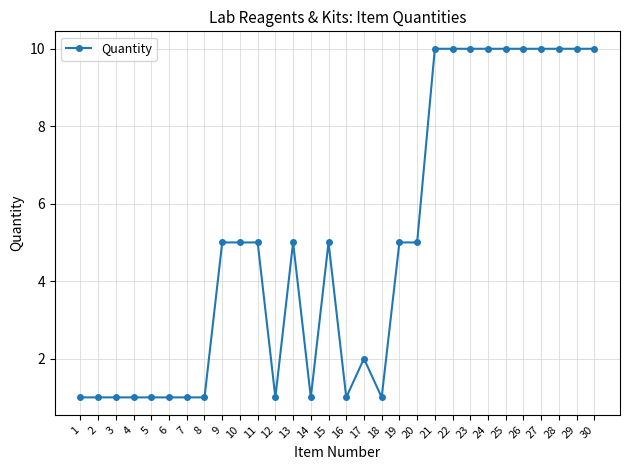

True or false: the data has more than 1 interior local peaks.

True